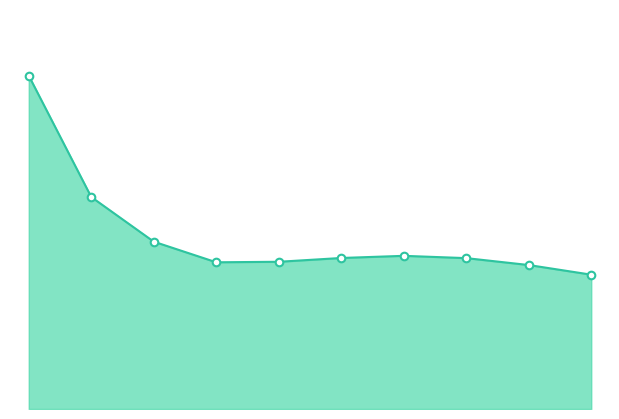

What is the total value across all series at 0?

9.5